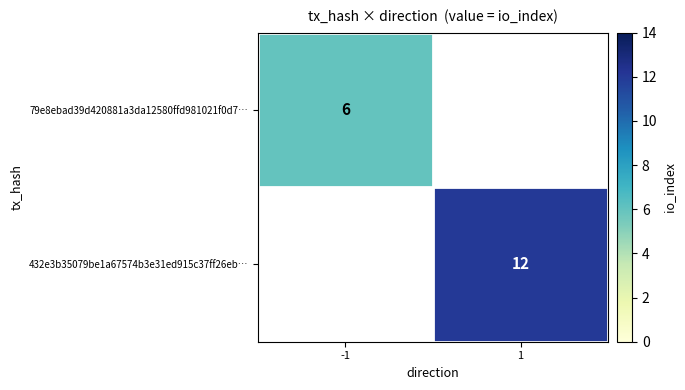

The 432e3b35079be1a67574b3e31ed915c37ff26eb… series shows 16 at 1. True or false?

False